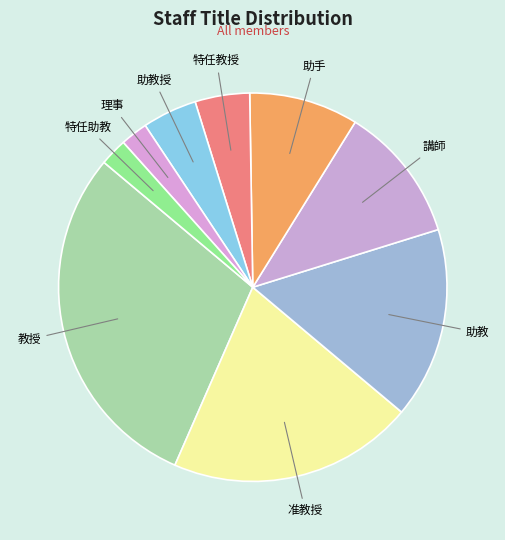

Is the sum of 特任教授 and 理事 greater than half?

No